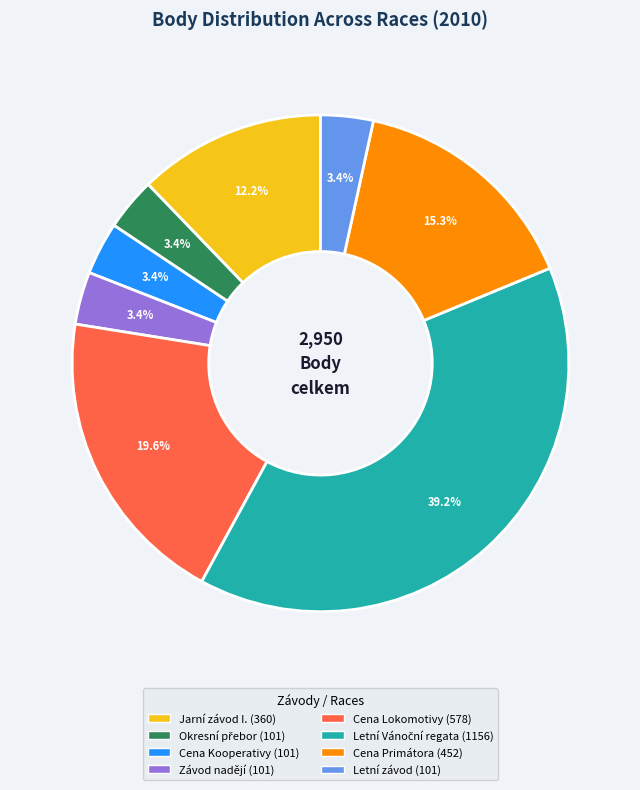

Is there any slice that represents more than half of the pie?

No